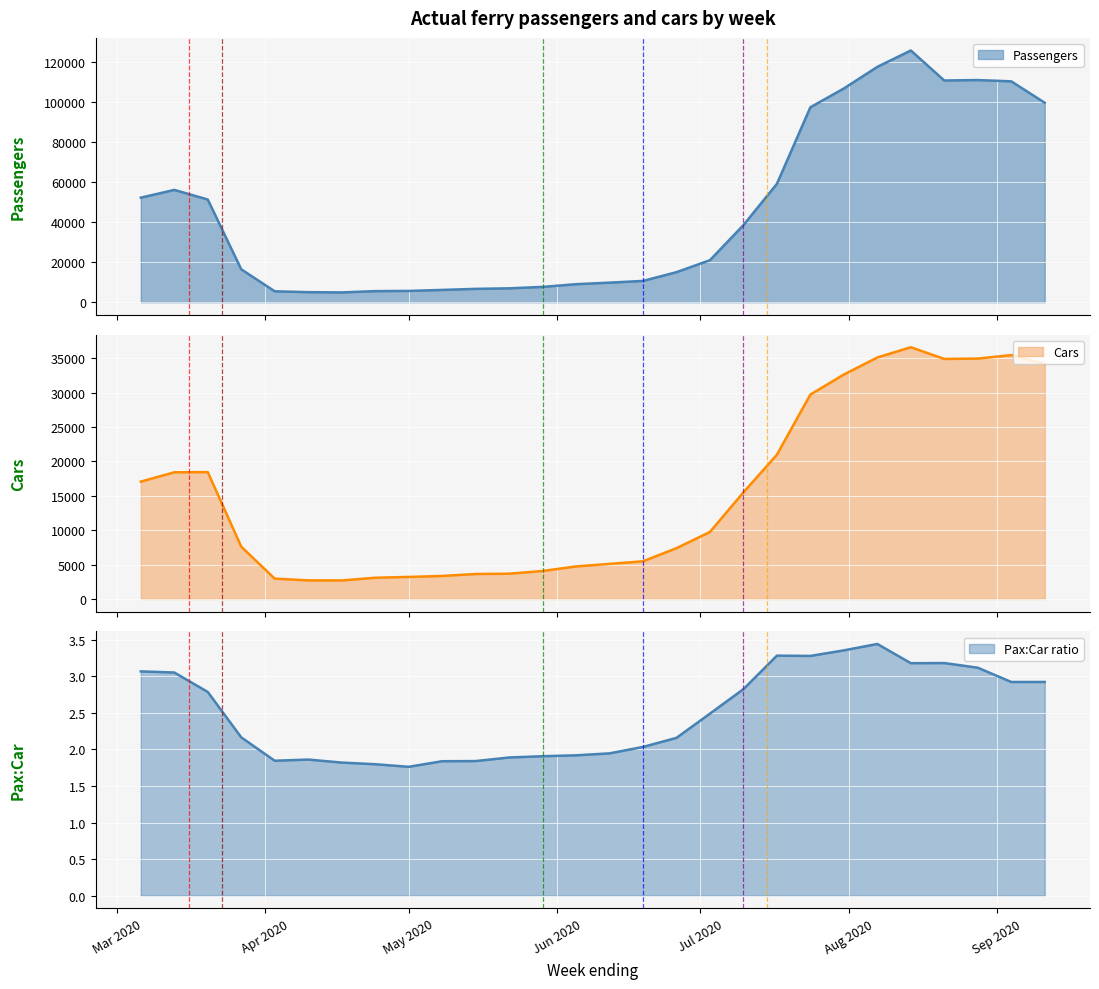

What are all the series names shown in the legend?

Passengers, Cars, Pax:Car